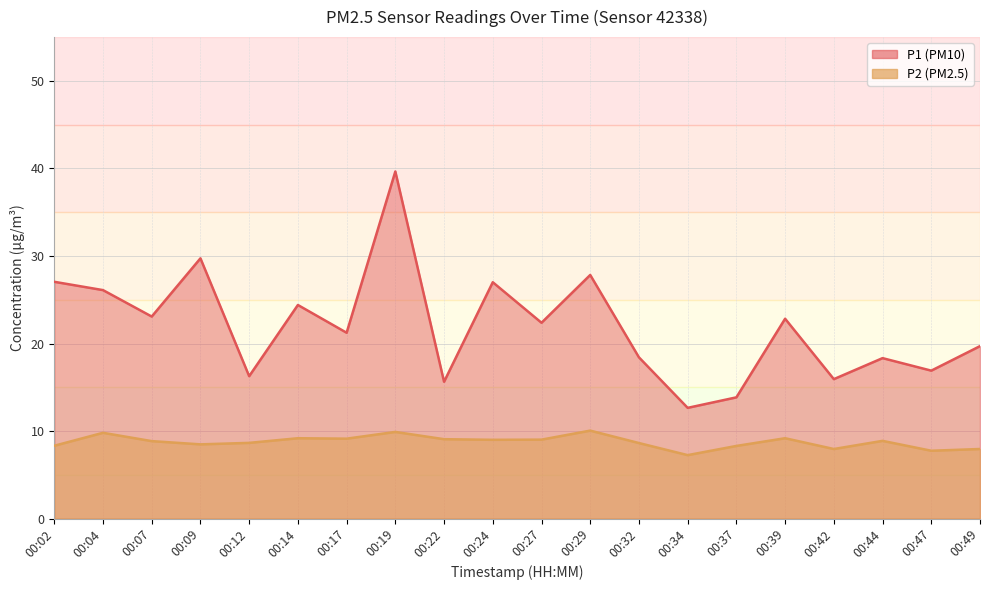

What is the difference between the maximum and minimum values in the P1 series?

27.0